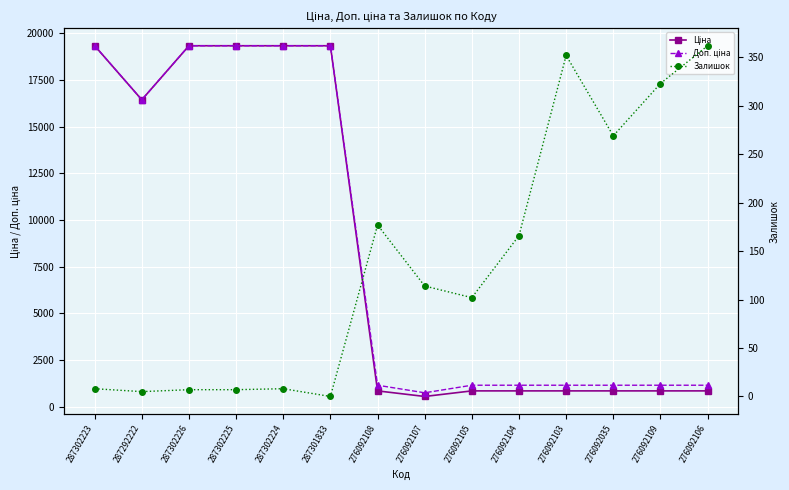

True or false: Залишок has a value of 8.0 at 287302223.

True